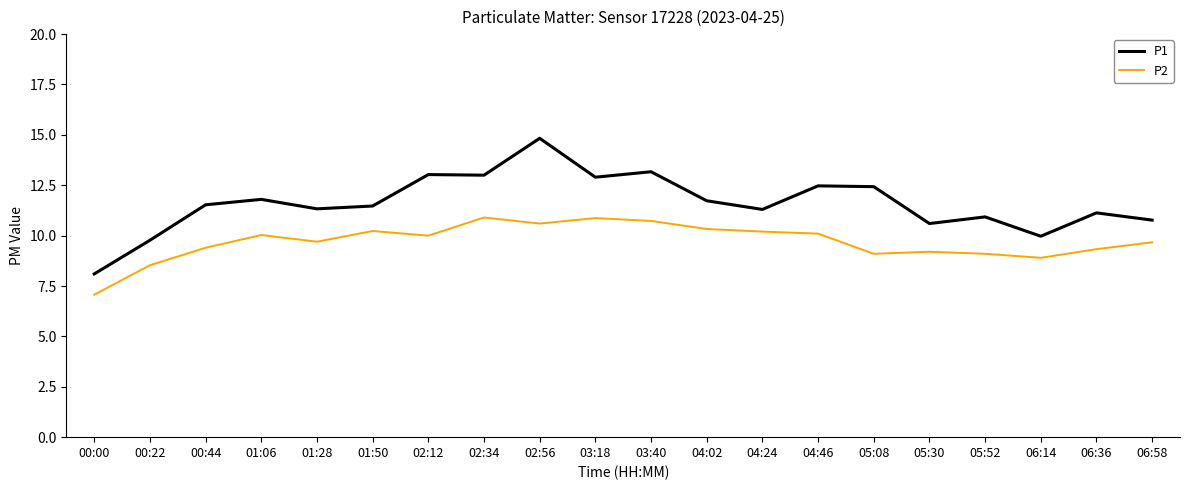

Is the value of P2 at 05:30 greater than the value of P1 at 02:56?

No